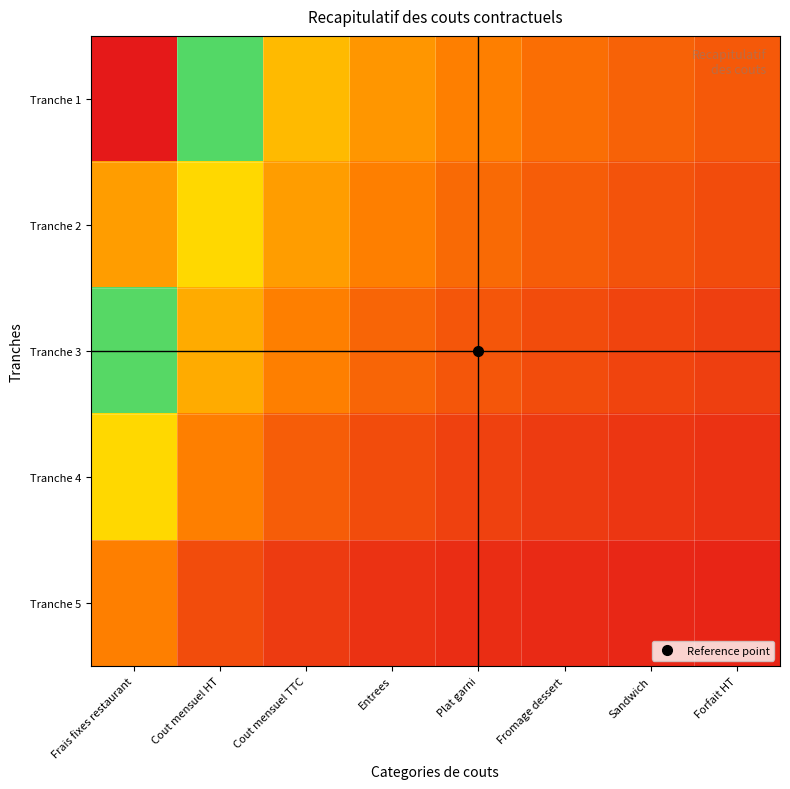

At how many categories does at least one series exceed 1?

7